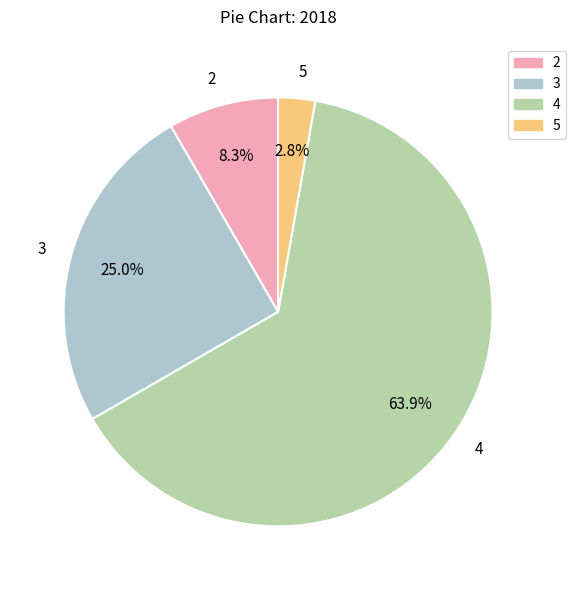

To the nearest percent, what percentage of the pie is 5?

3%